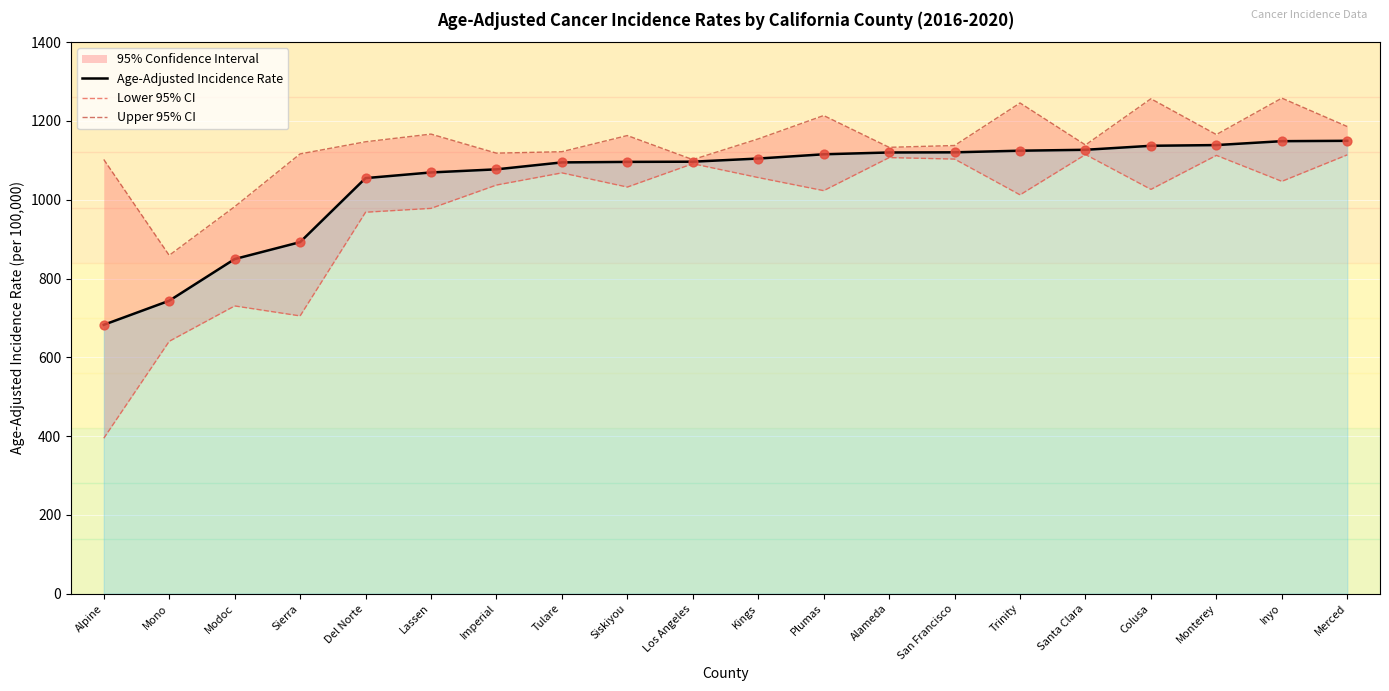

Which series contains the highest Y value?

Upper 95% CI